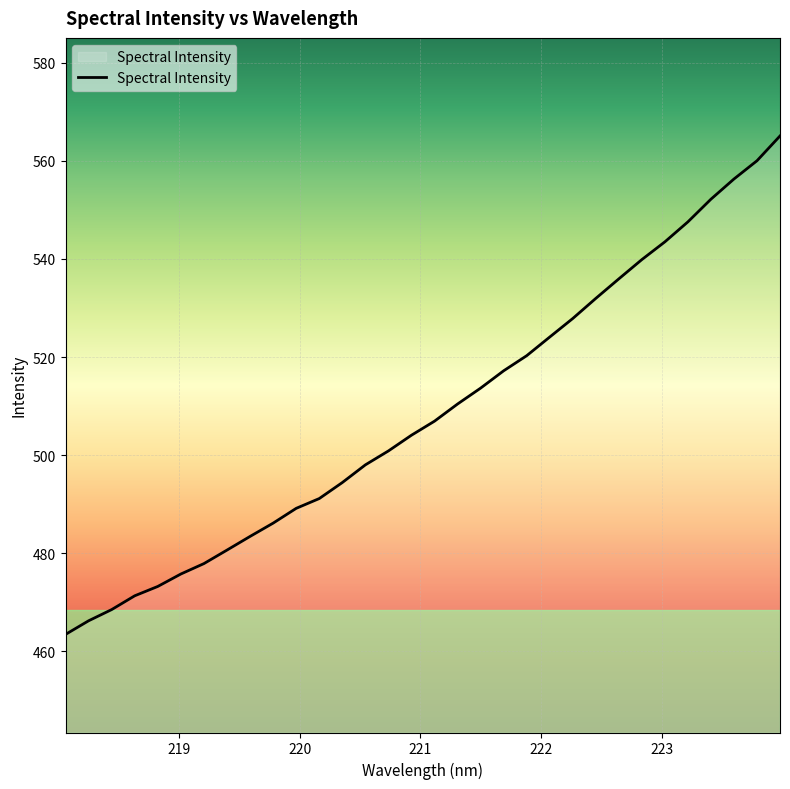

True or false: there are more than 2 points higher than both neighbors.

False